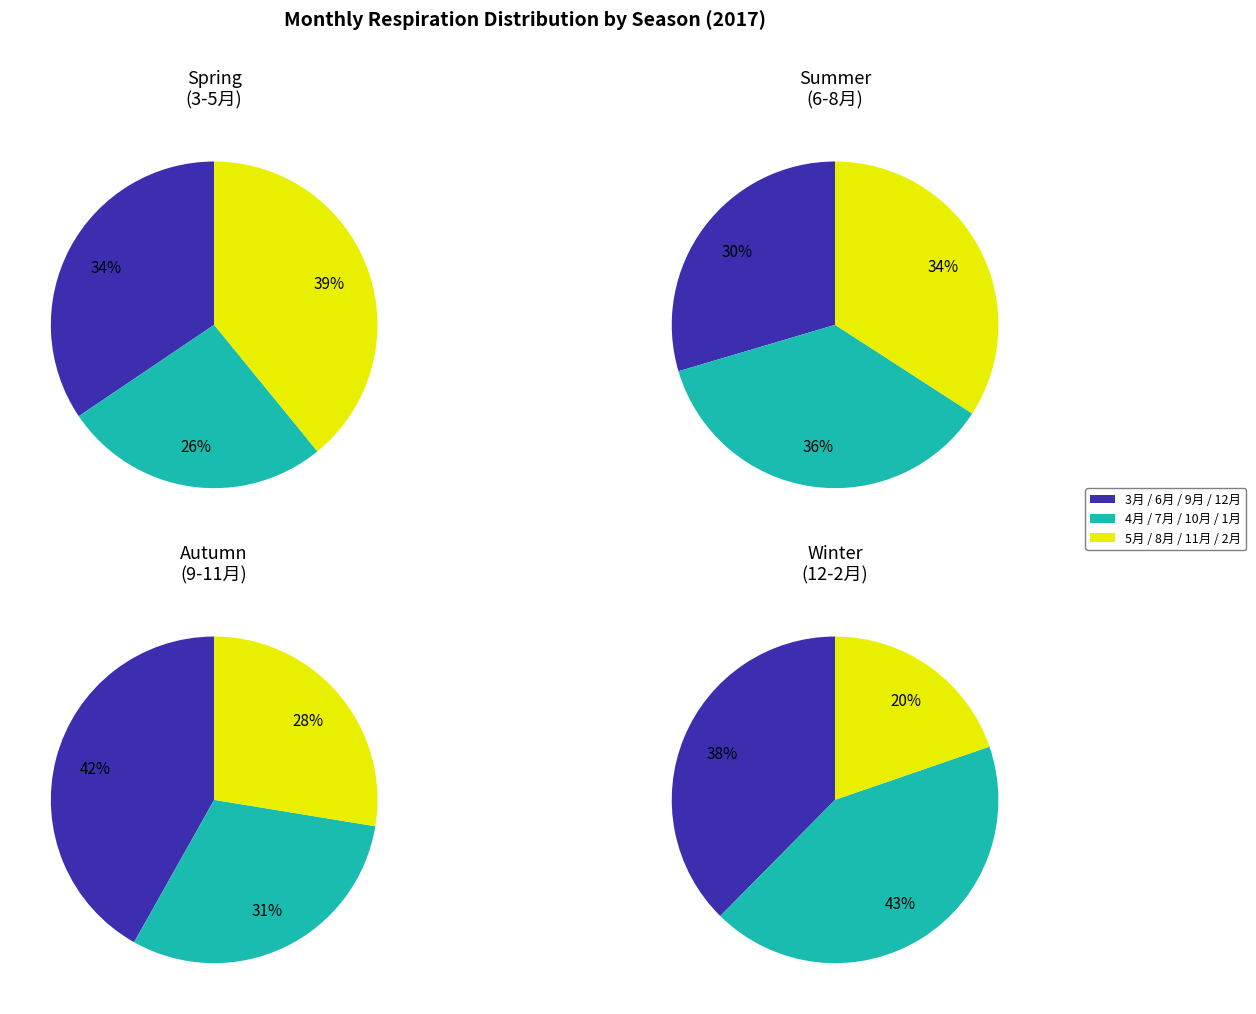

Does 3 account for over 50% of the chart?

No